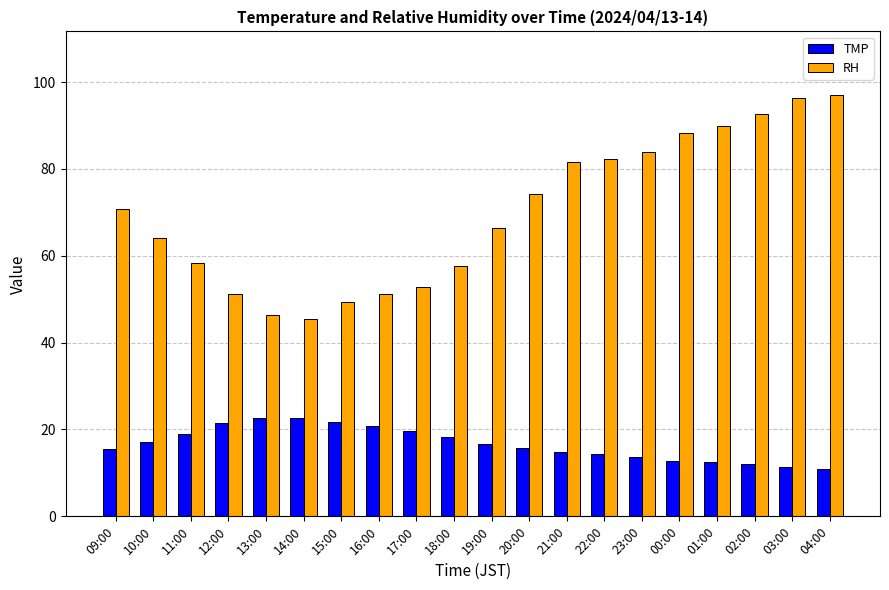

What is the sum of all RH values?

1399.8